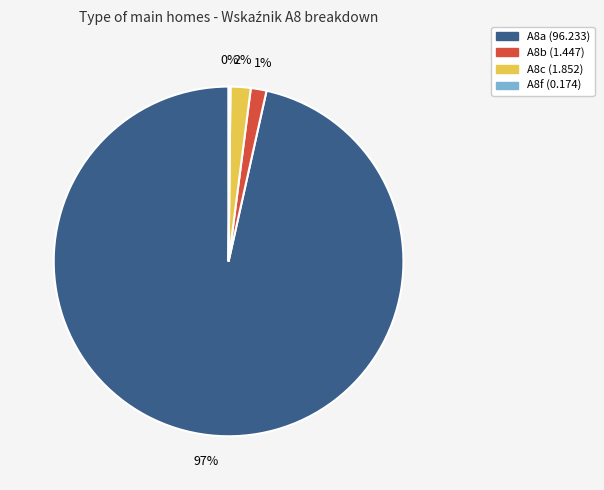

What percentage is the A8a slice, to the nearest percent?

97%